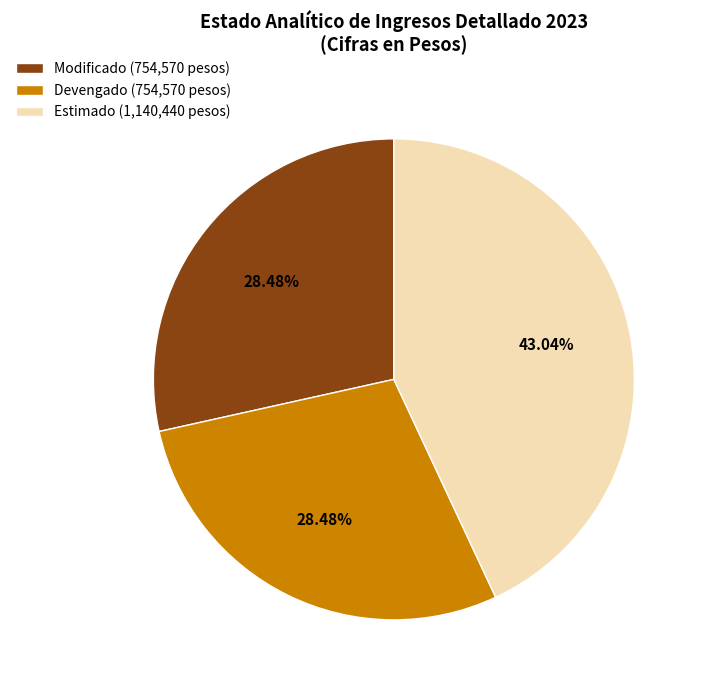

Combined, do Estimado (1,140,440 pesos) and Modificado (754,570 pesos) account for over 50%?

Yes